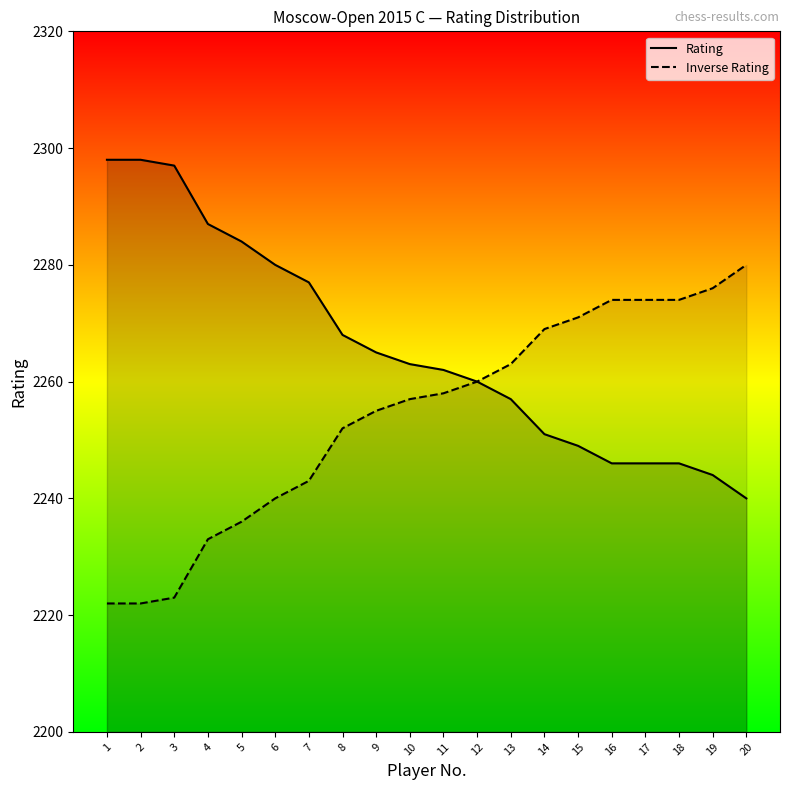

What is the value of the Rating point at the 6th from the left?

2280